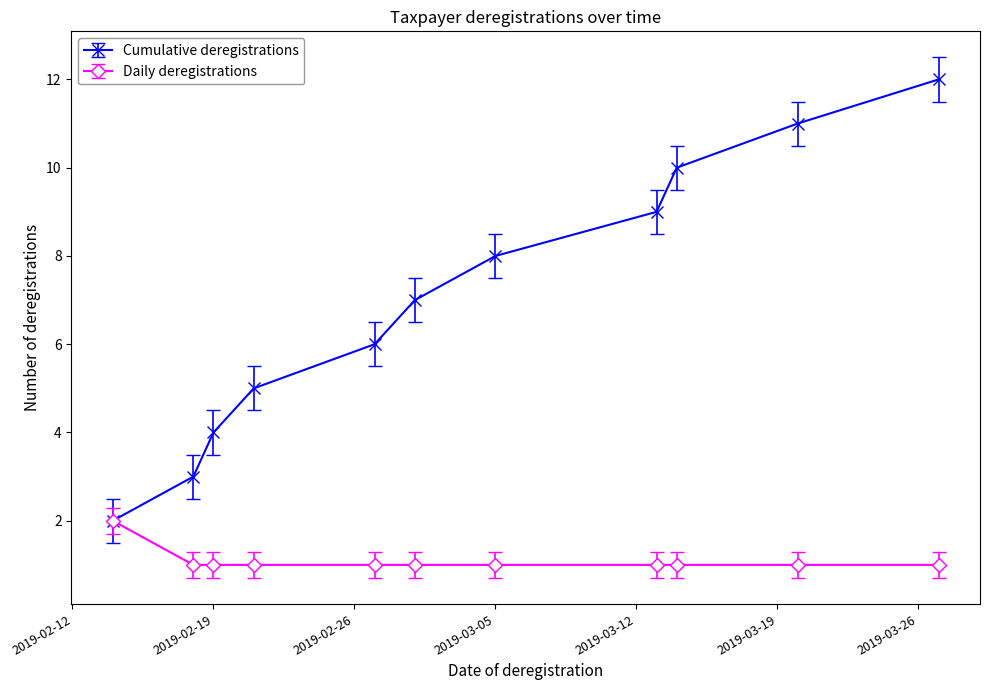

Reading left to right, extract all data points from this chart.

Cumulative deregistrations: 2	3	4	5	6	7	8	9	10	11	12
Daily deregistrations: 2	1	1	1	1	1	1	1	1	1	1